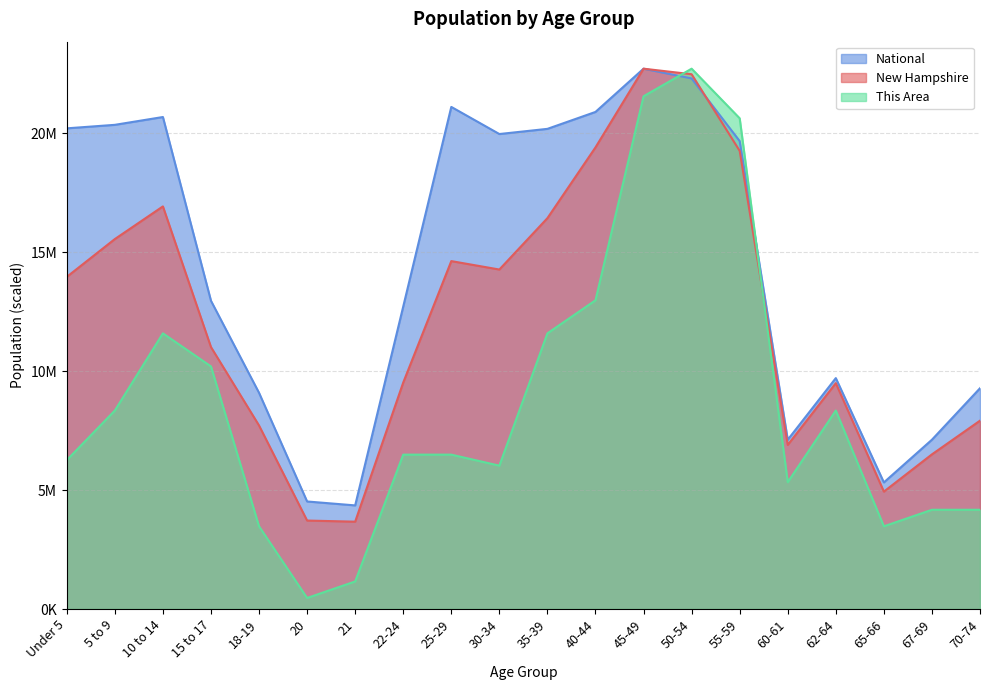

In This Area, how many points are lower than both neighbors (excluding endpoints)?

4